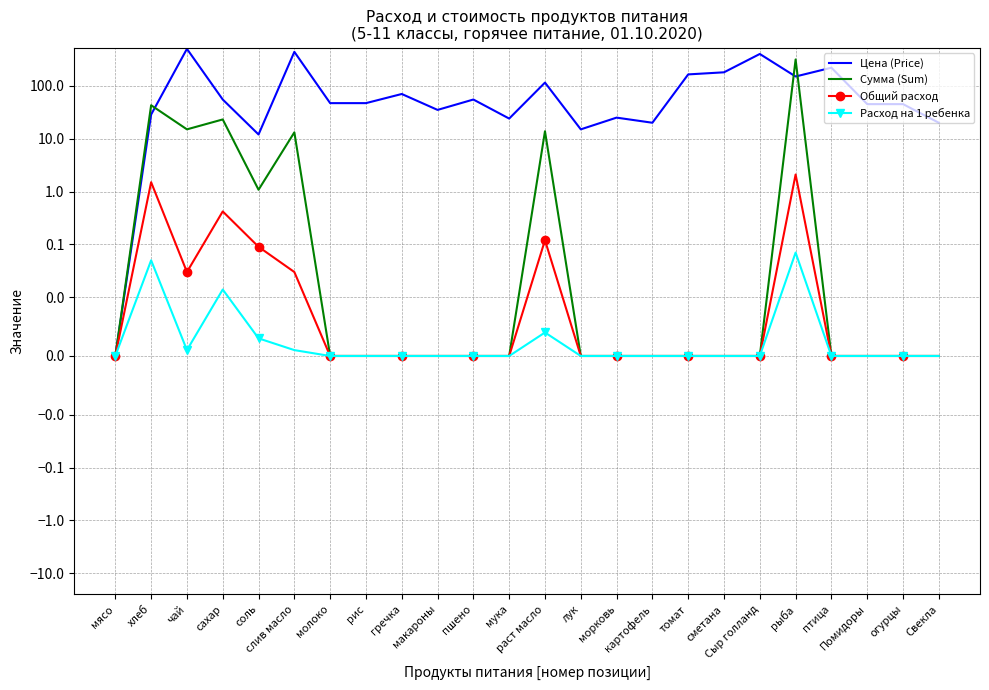

Rank the series at пшено from highest to lowest value.

Цена (Price), Сумма (Sum), Общий расход, Расход на 1 ребенка